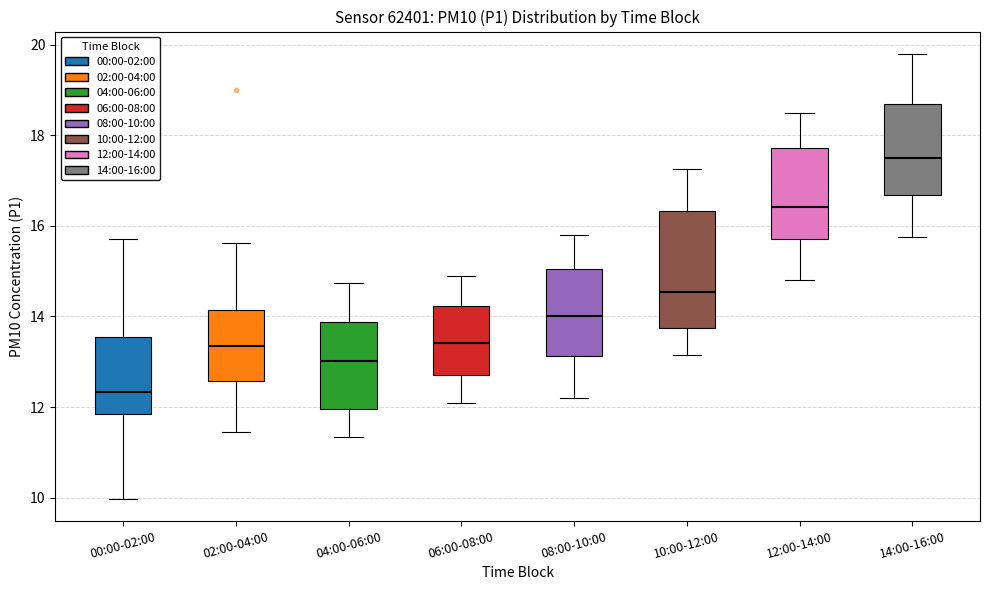

Comparing the boxes themselves (not the whiskers), which one is the tallest?

10:00-12:00